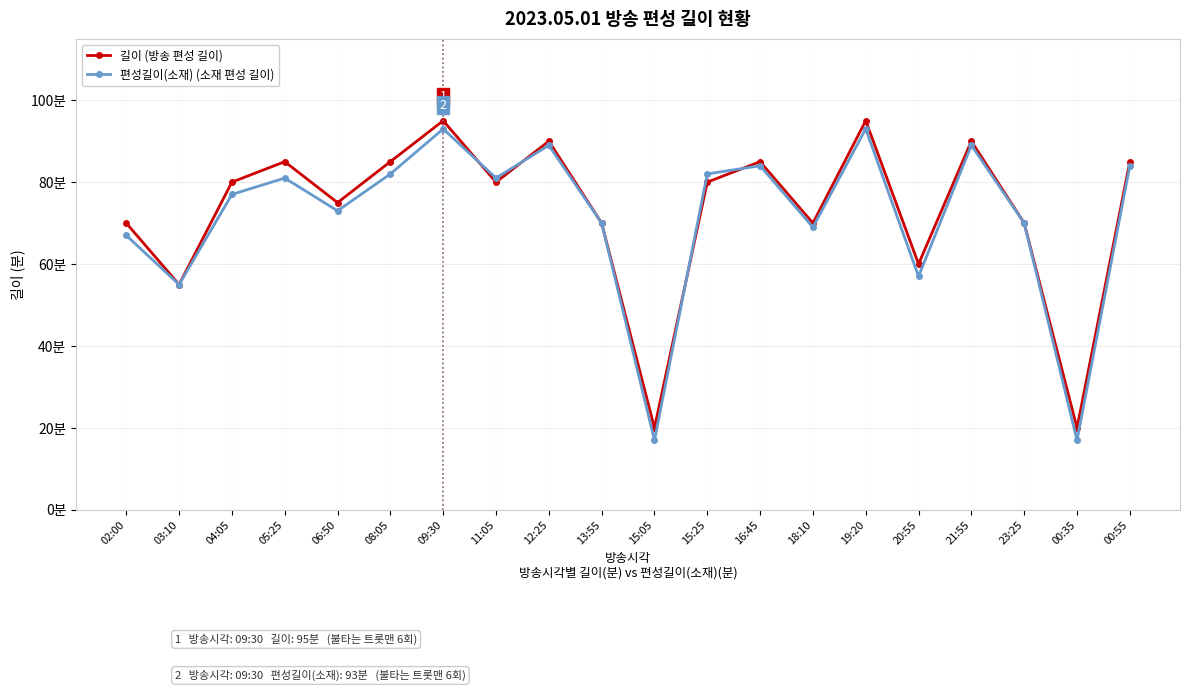

Reading left to right, what are all the values shown in this chart?

길이 (방송 편성 길이): 02:00=70	03:10=55	04:05=80	05:25=85	06:50=75	08:05=85	09:30=95	11:05=80	12:25=90	13:55=70	15:05=20	15:25=80	16:45=85	18:10=70	19:20=95	20:55=60	21:55=90	23:25=70	00:35=20	00:55=85
편성길이(소재) (소재 편성 길이): 02:00=67	03:10=55	04:05=77	05:25=81	06:50=73	08:05=82	09:30=93	11:05=81	12:25=89	13:55=70	15:05=17	15:25=82	16:45=84	18:10=69	19:20=93	20:55=57	21:55=89	23:25=70	00:35=17	00:55=84